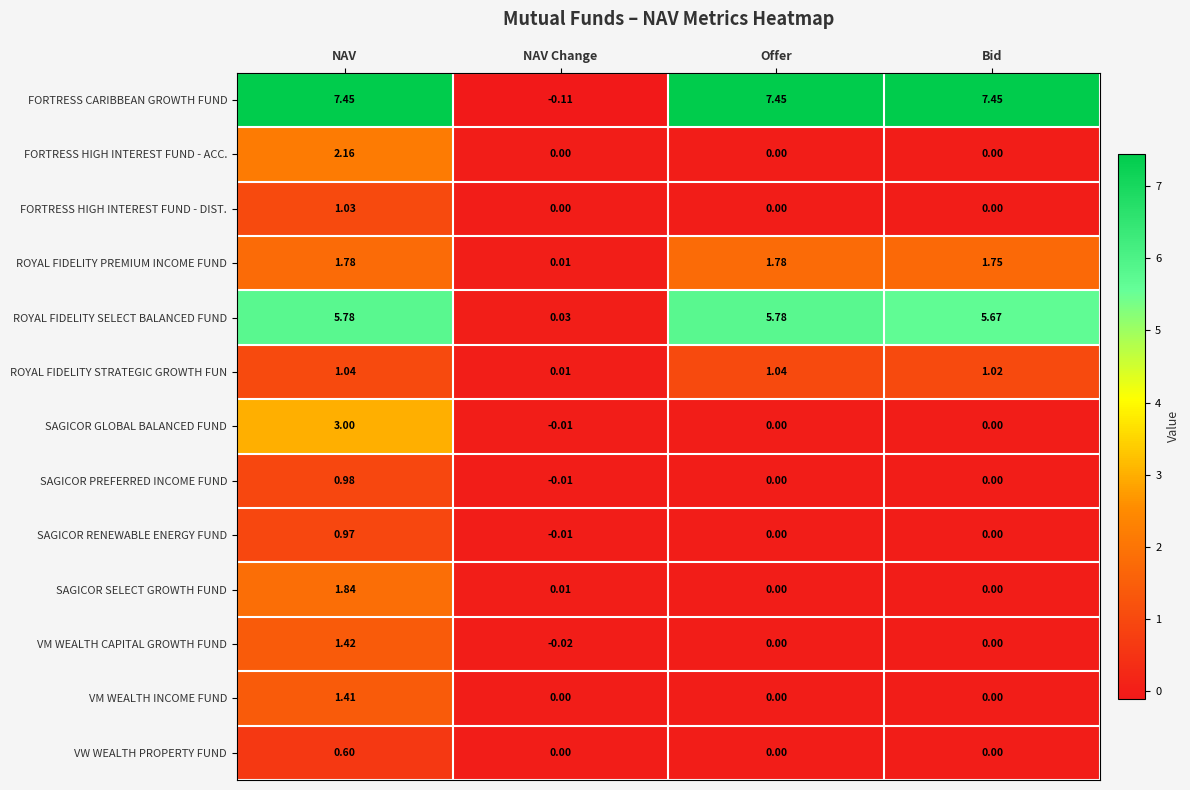

What is the total value across all series at Offer?

16.1